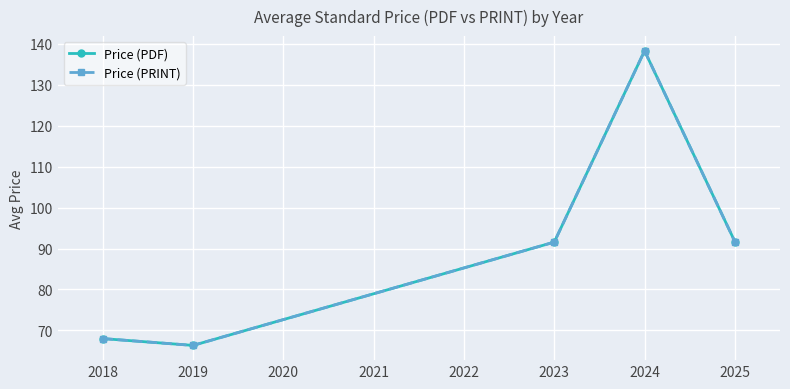

True or false: Price (PDF) and Price (PRINT) cross at least once.

False